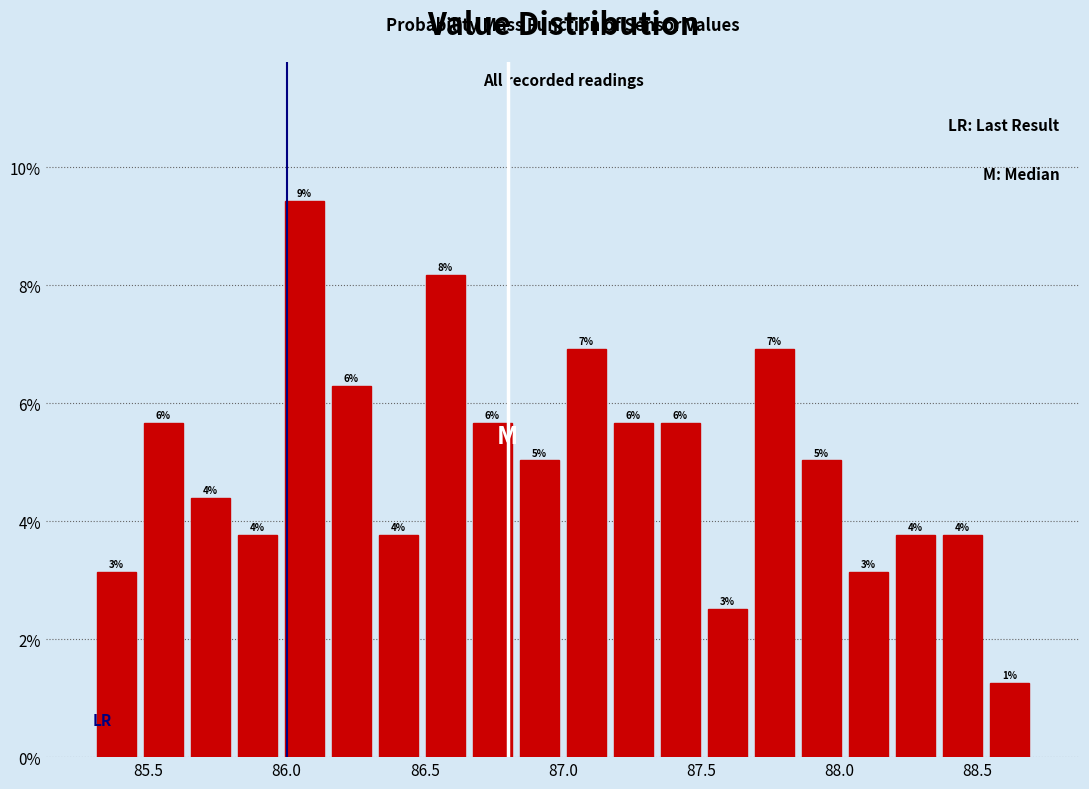

Read against the x-axis, roughly where is the centre of the tallest bar?

86.05